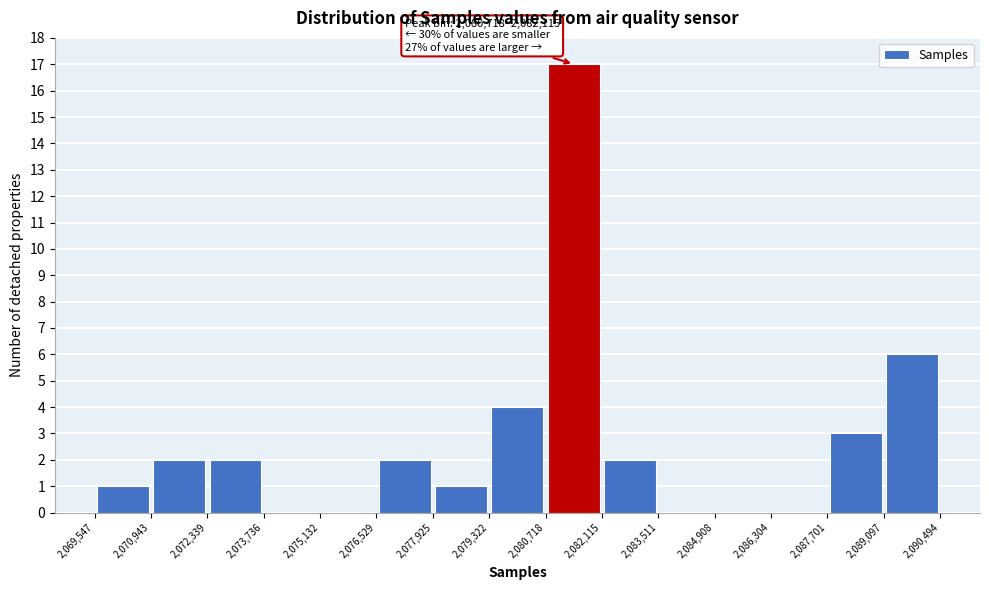

Over which range of the x-axis is the bar tallest?

2,080,718 to 2,082,115